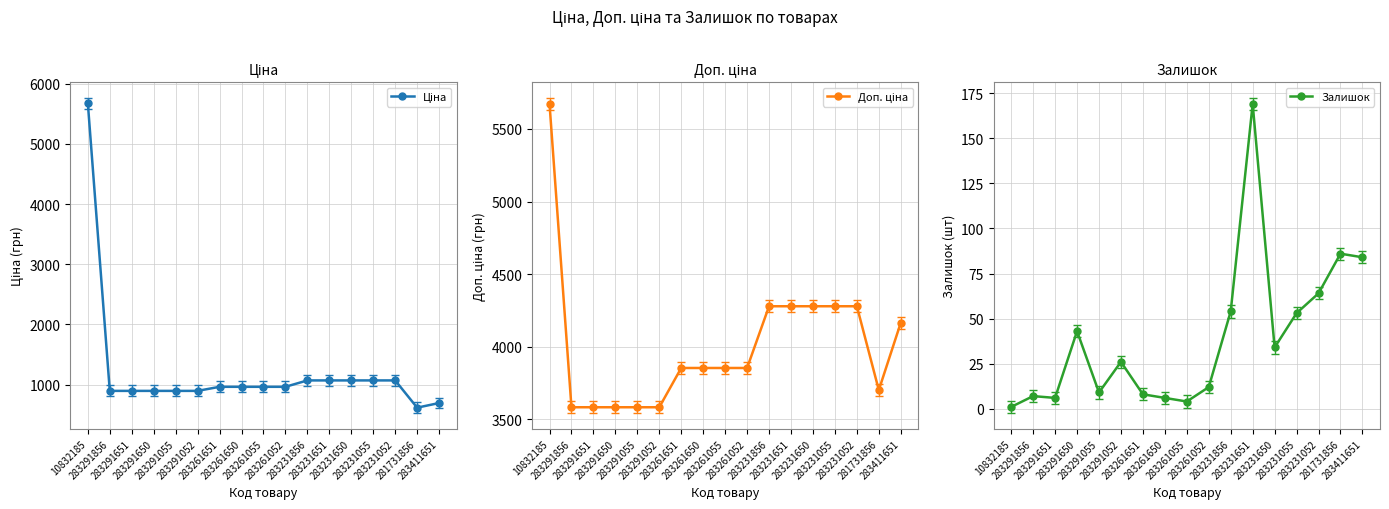

What is the difference between the highest and lowest values at 283411651?

4081.6